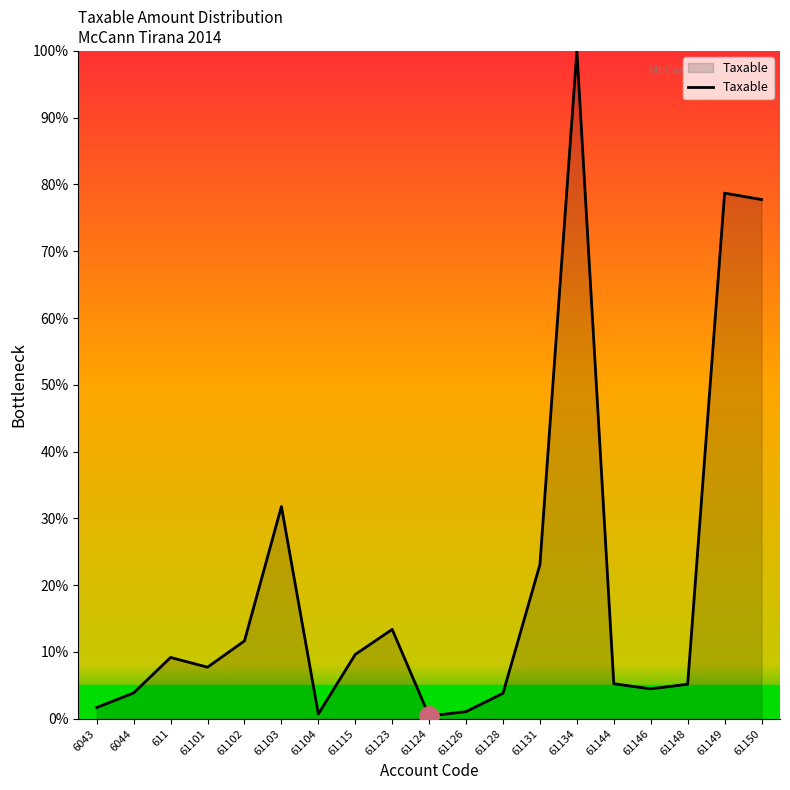

The chart shows a value of 39.0 at 61131. True or false?

False